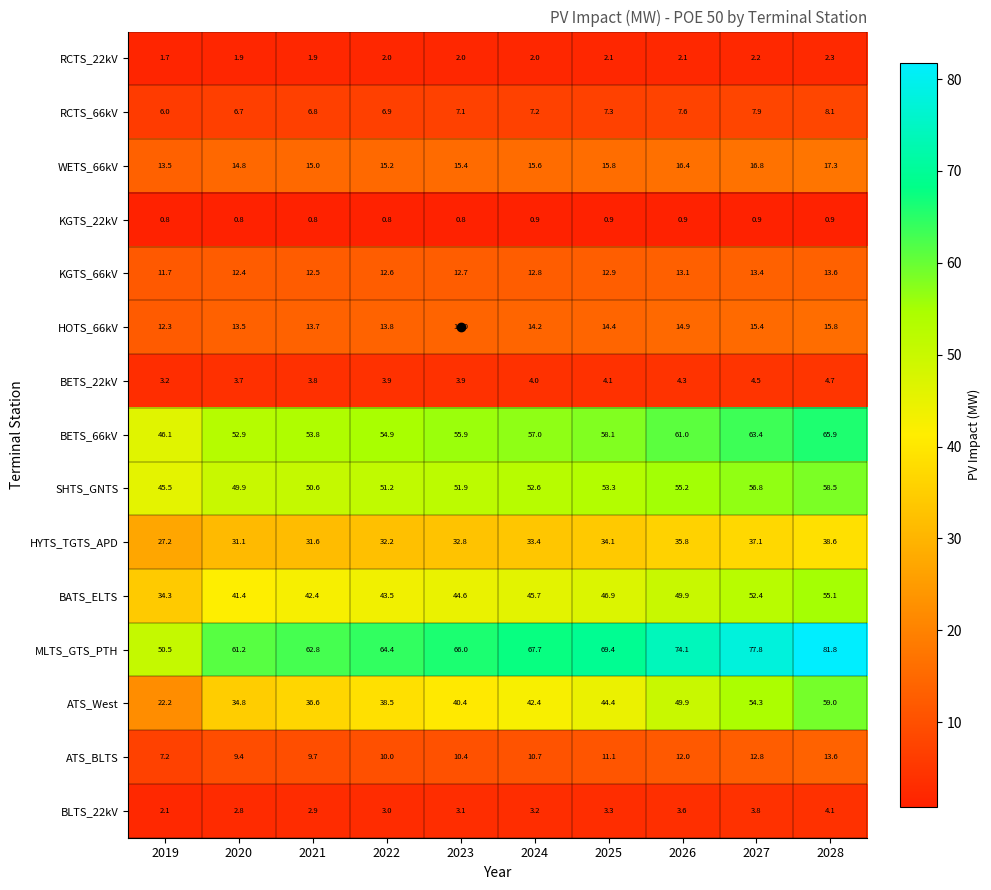

What is the sum of all MLTS_GTS_PTH values?

675.7